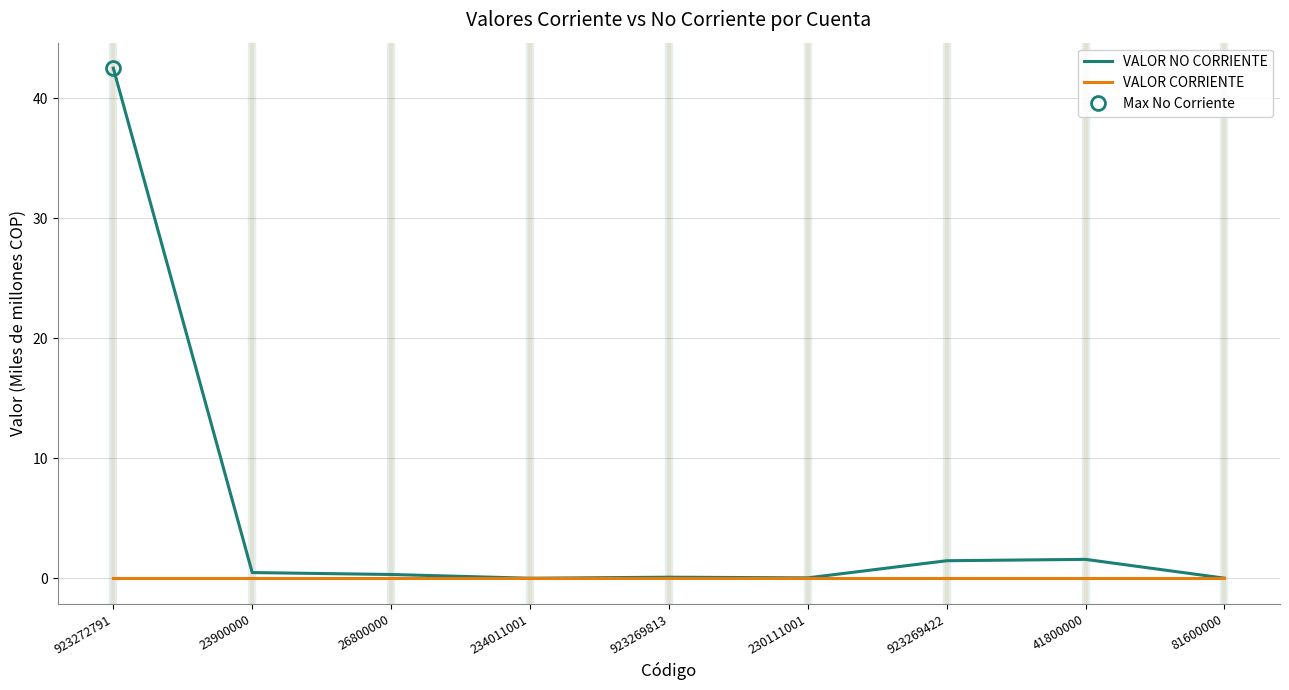

List the series in order of their overall mean, highest first.

VALOR NO CORRIENTE, VALOR CORRIENTE